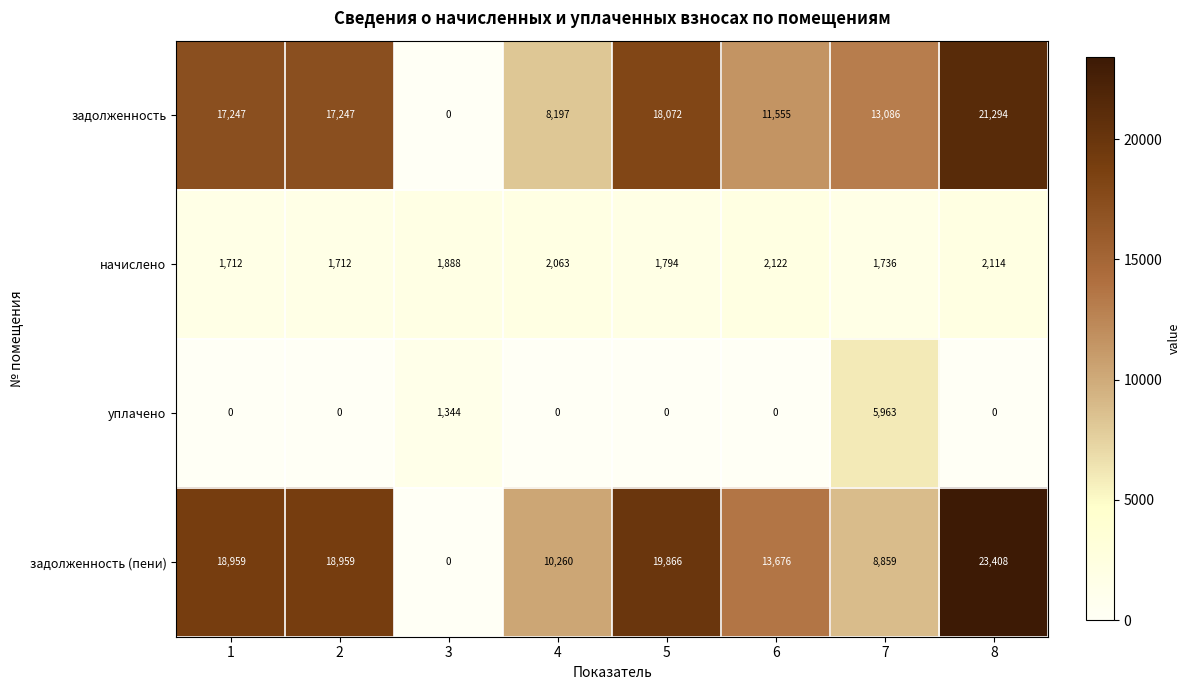

Rank the series by their maximum value, from lowest to highest.

начислено, уплачено, задолженность, задолженность (пени)